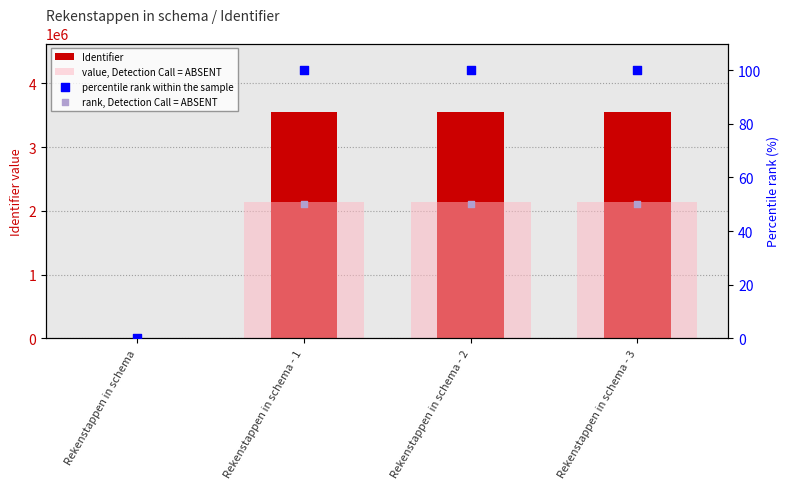

Which series reaches the maximum Y coordinate?

Identifier